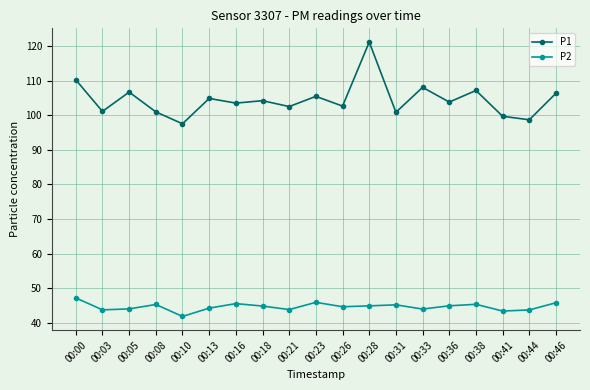

How many lines are shown in the chart?

2